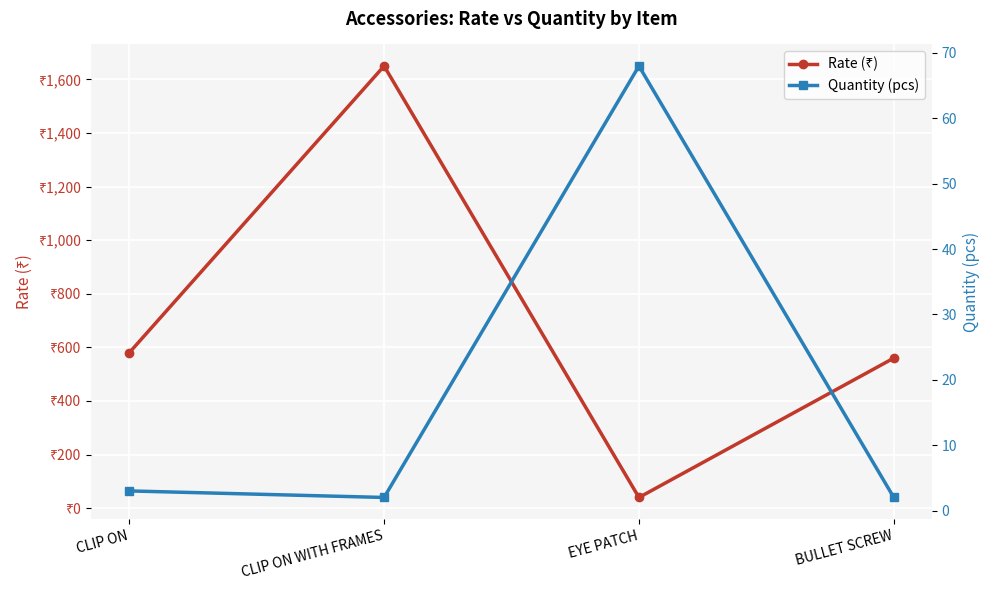

What is the difference between the Quantity (pcs) values at CLIP ON WITH FRAMES and EYE PATCH?

66